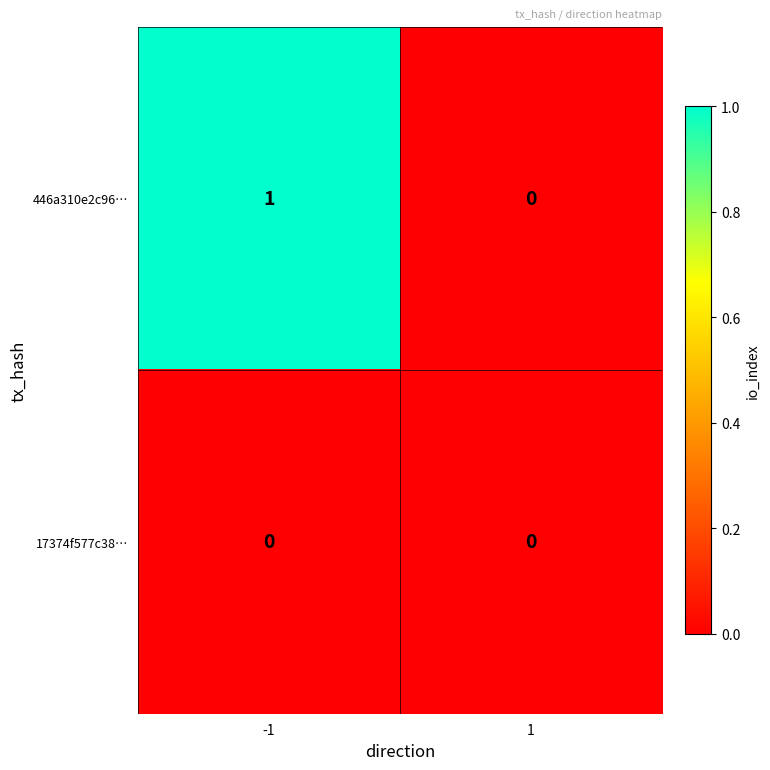

List the labels in order of 446a310e2c96… value, smallest first.

1, -1